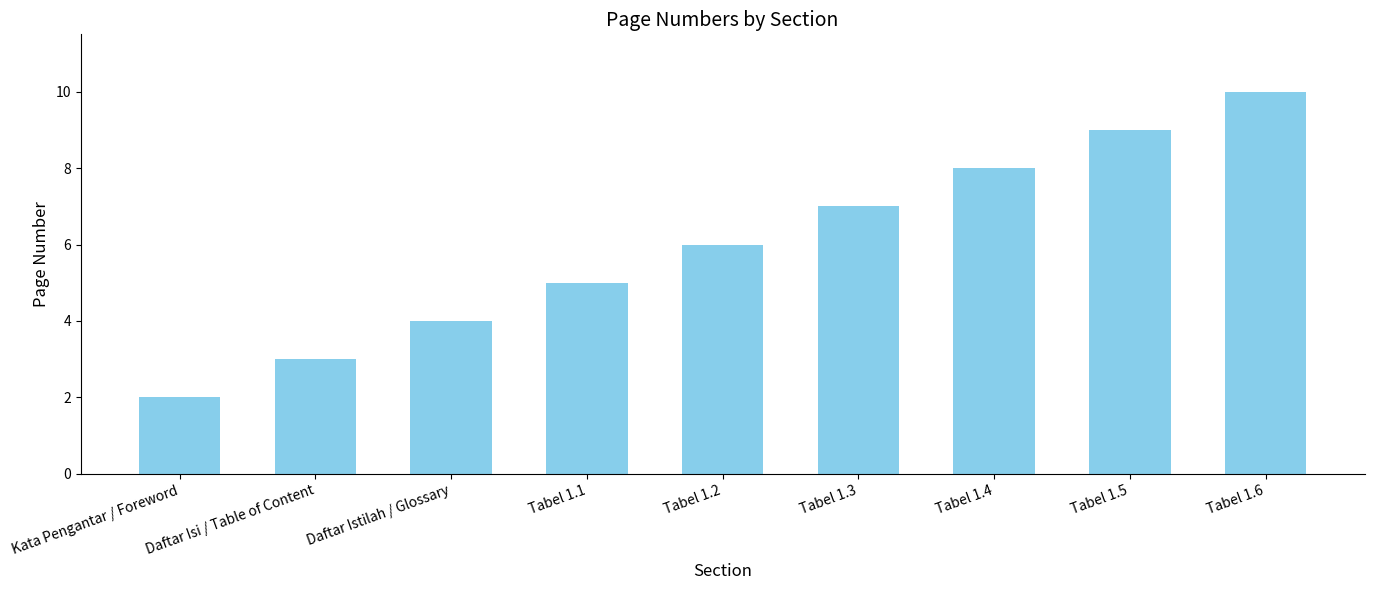

Which category has the highest value across all series?

Tabel 1.6